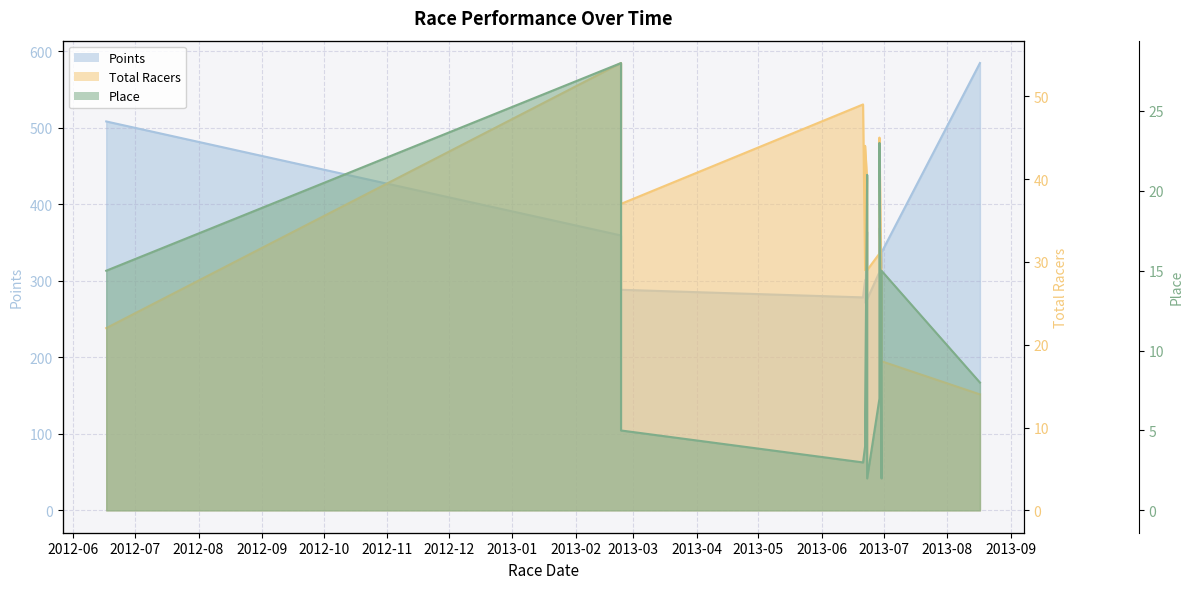

What is the value of the Total Racers point at the 5th from the left?

29.0